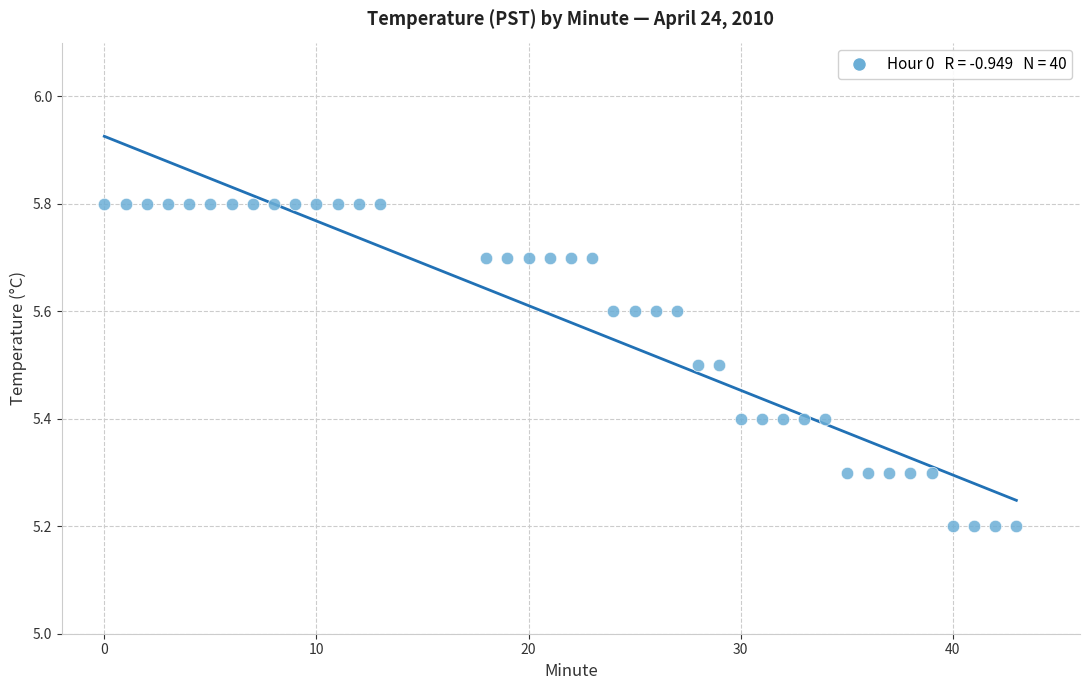

What is the range of Y values (max minus min)?

0.6